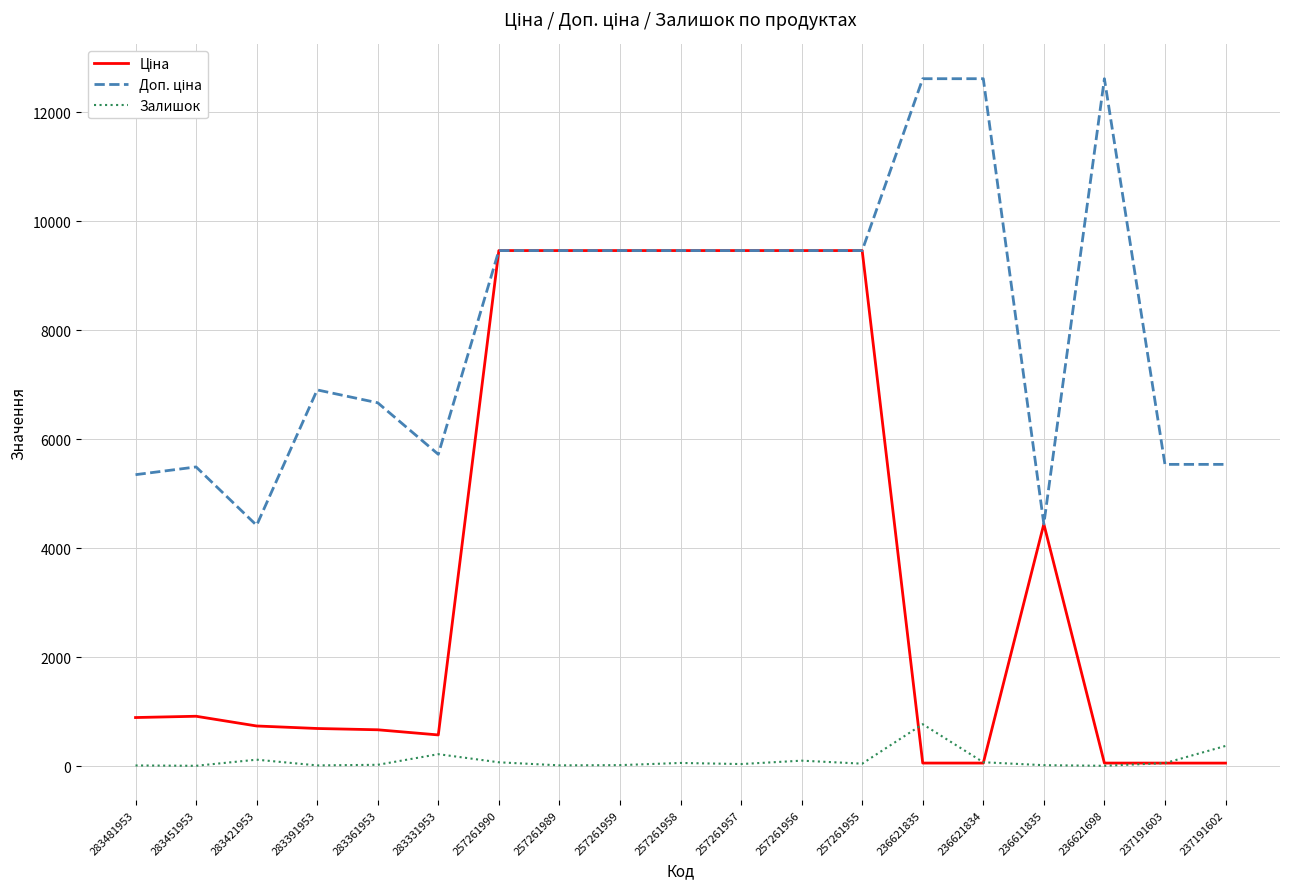

What is the greatest value displayed?

12612.0